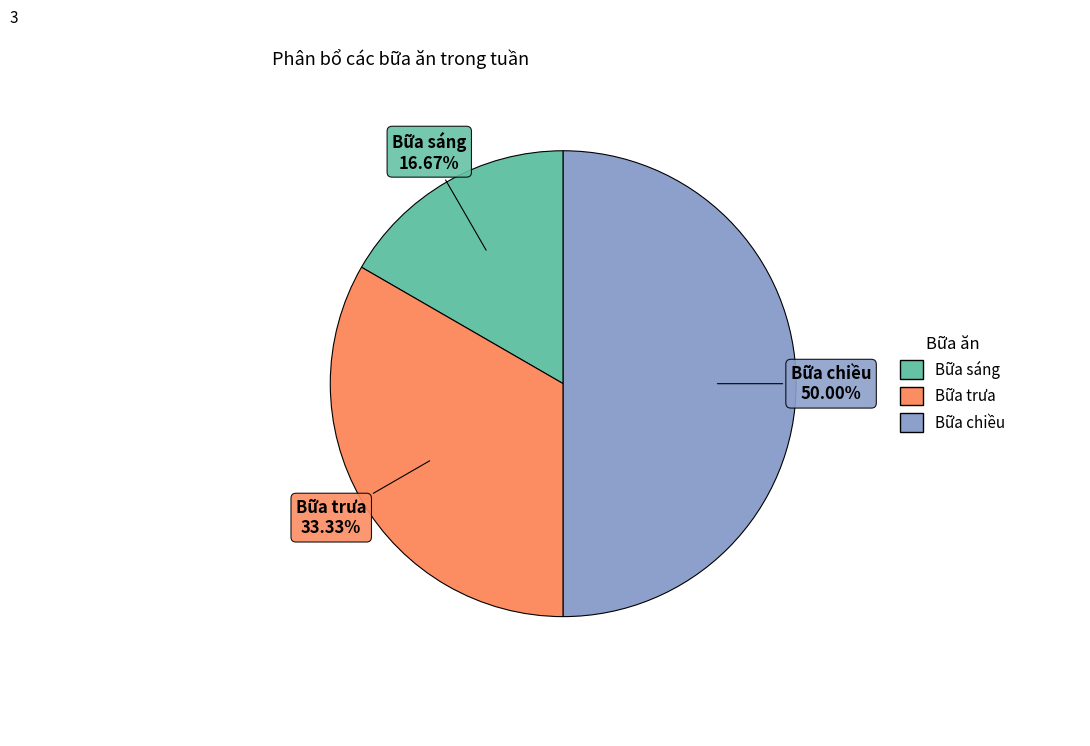

Does Bữa sáng represent more than half of the total?

No